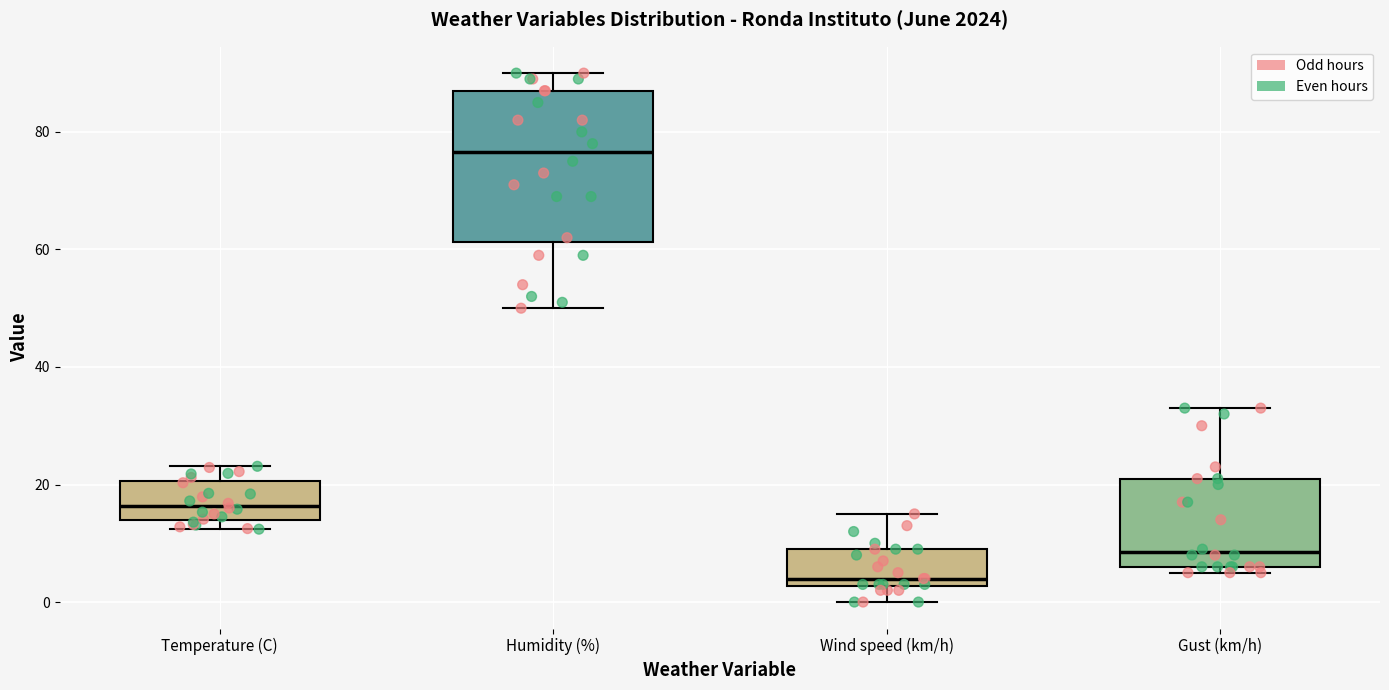

Which box has the lowest median line?

Wind speed (km/h)